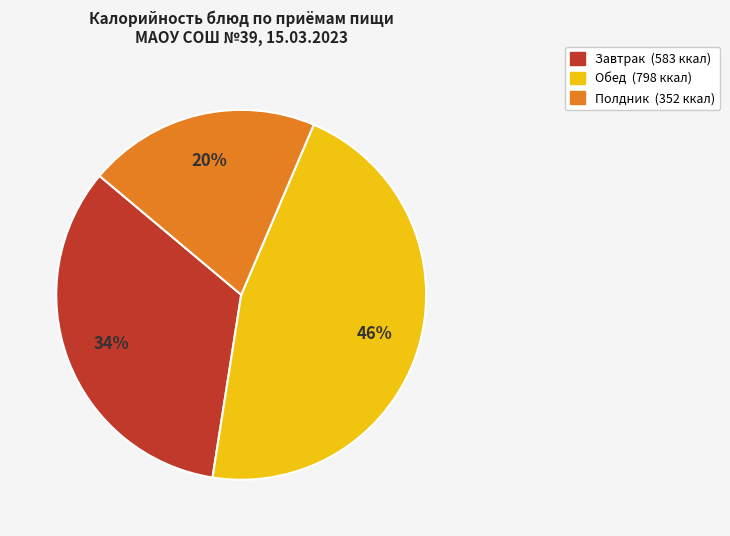

Is there a majority slice in this chart?

No